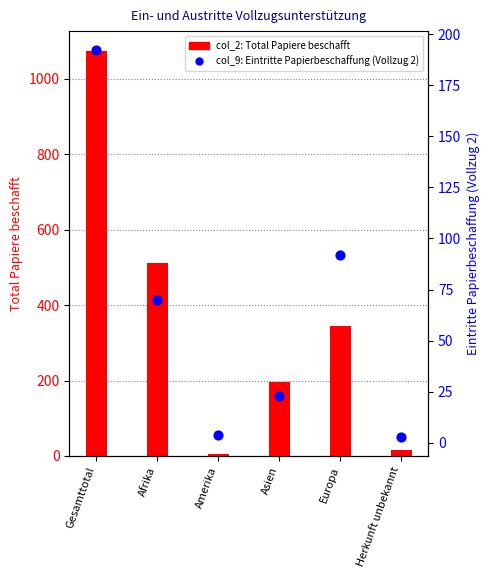

What are all the series names shown in the legend?

col_2 (Total Papiere beschafft), col_9 (Eintritte Papierbeschaffung)